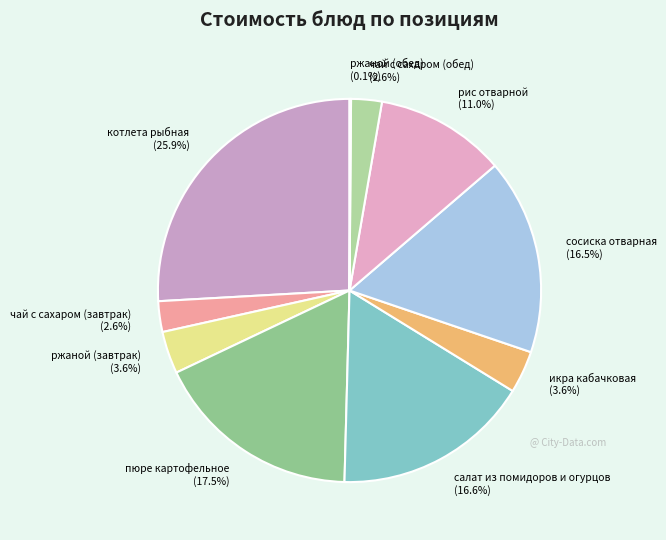

What percentage is NOT represented by икра кабачковая (3.6%)?

96.4%